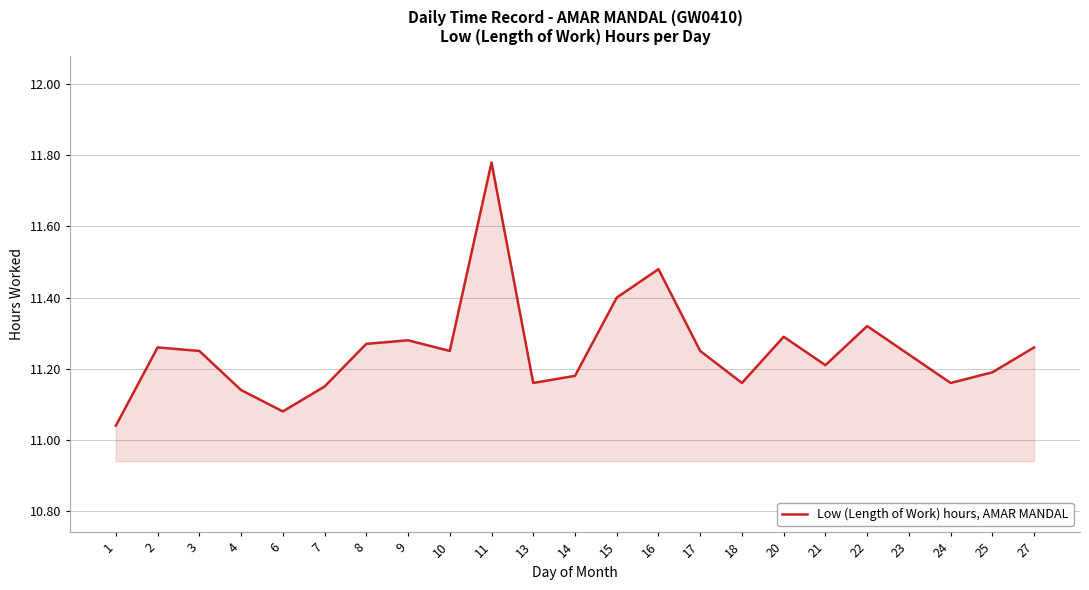

Where is the first local minimum?

6